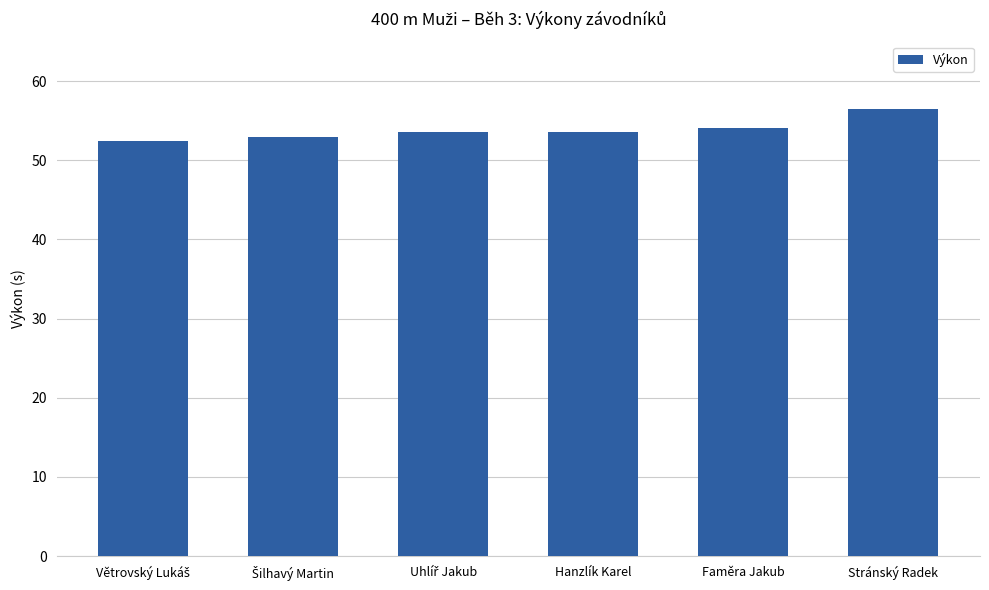

What is the label of the 1st bar from the right?

Stránský Radek